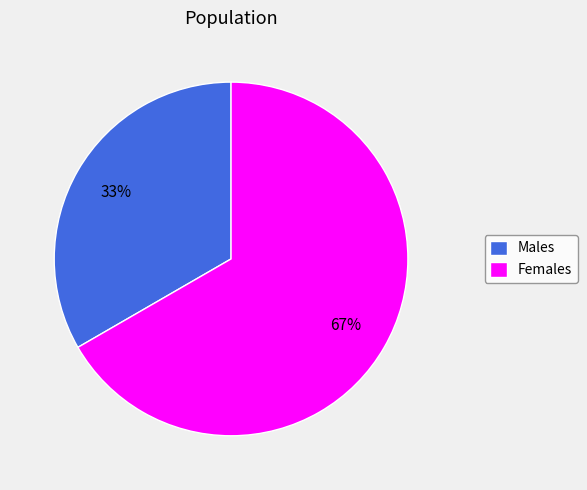

Is it true that Males is 25% of the pie?

False